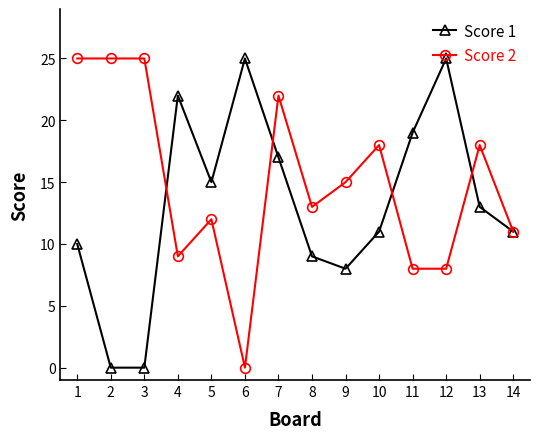

Does the chart have visible grid lines?

No